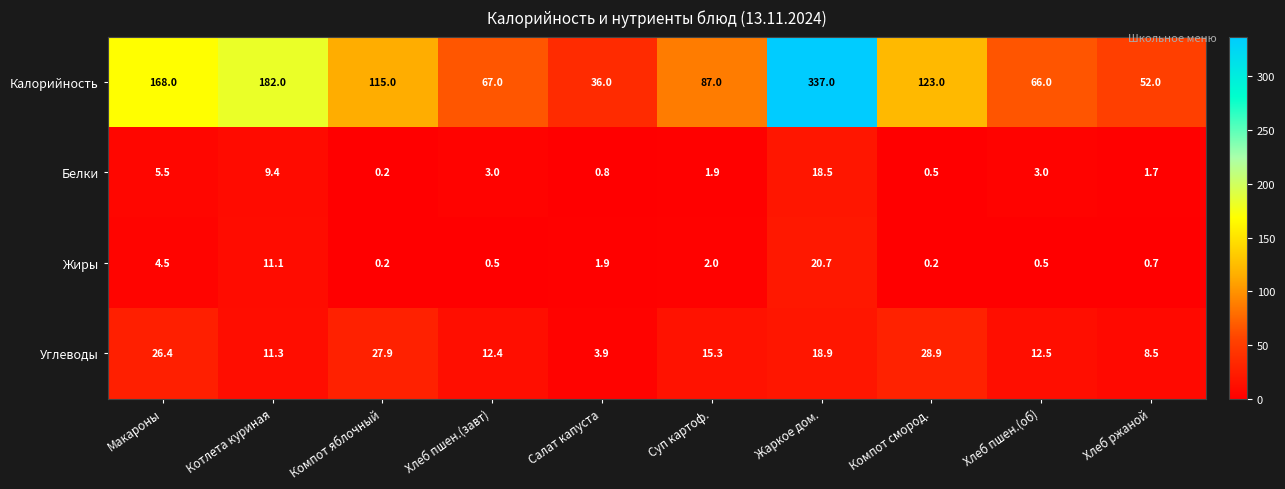

What is the maximum value for Калорийность?

337.0